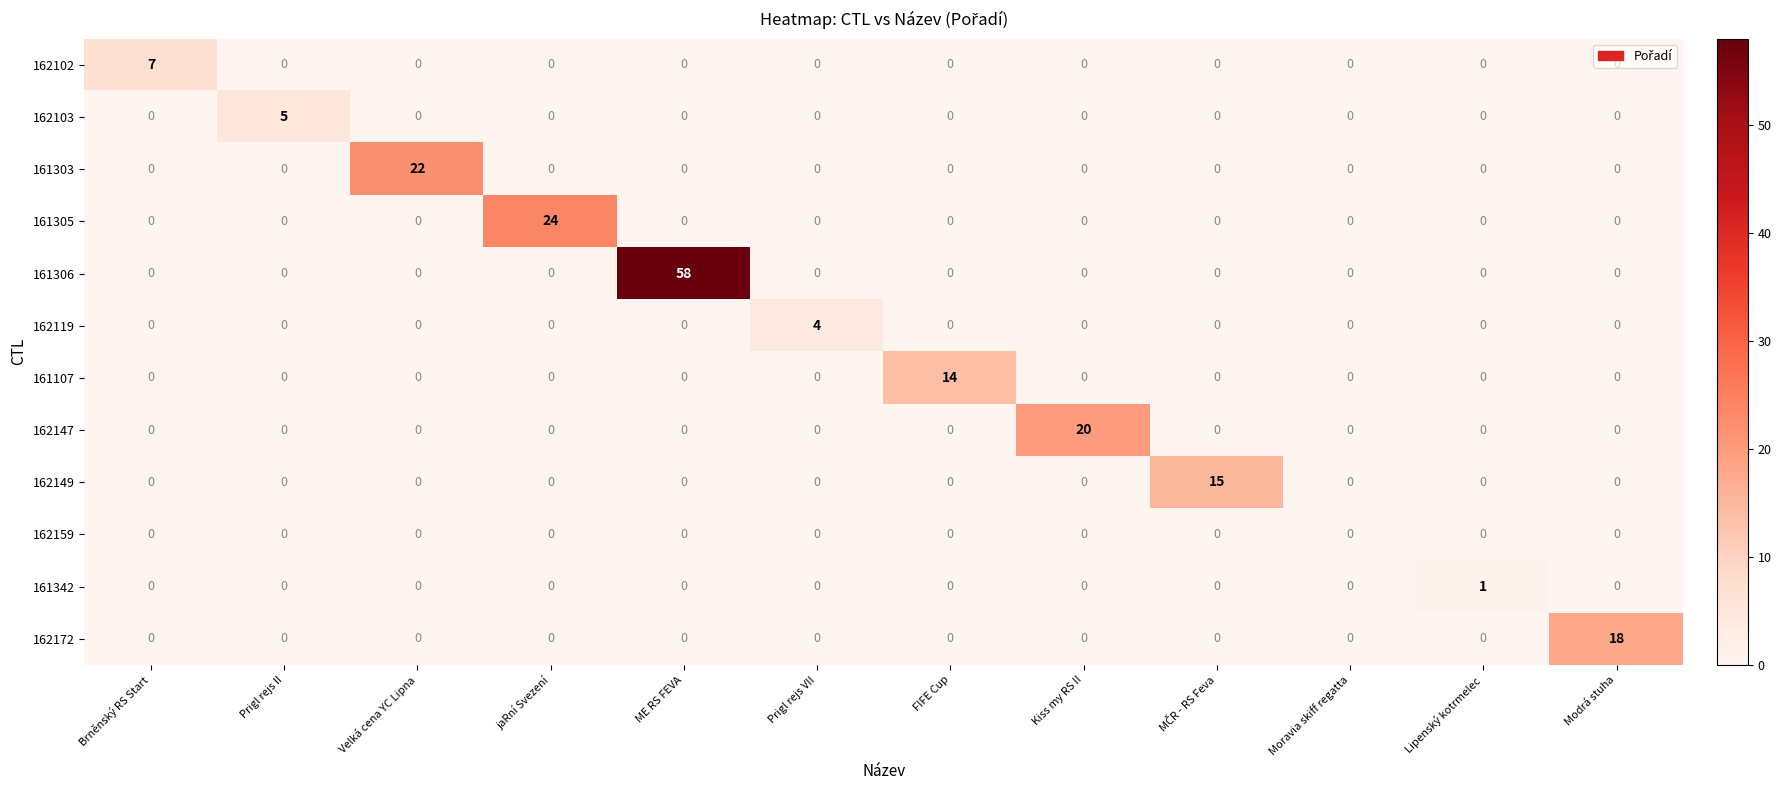

Which series has the widest spread of values?

161306